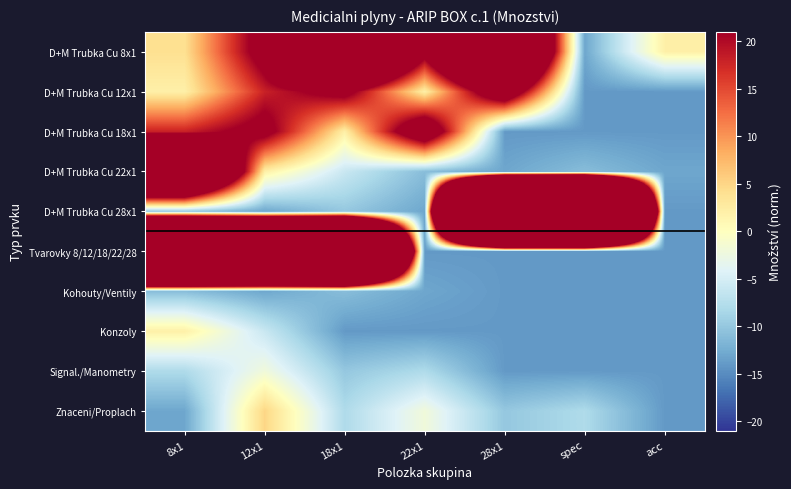

What is the maximum value shown in the chart?

406